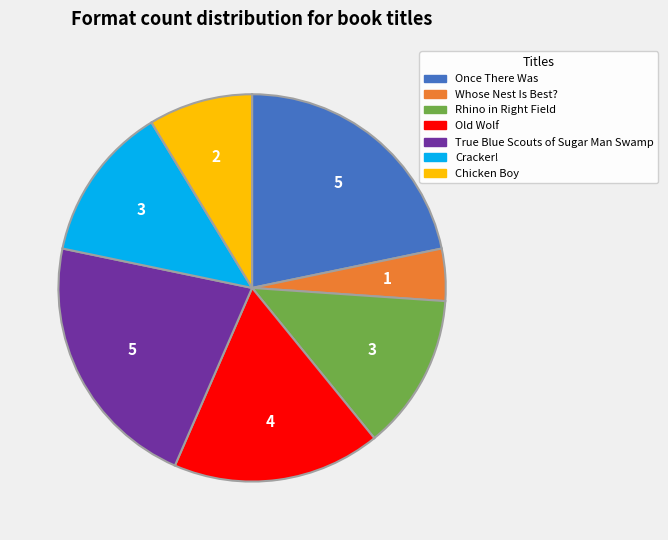

Is it true that True Blue Scouts of Sugar Man Swamp is 22% of the pie?

True